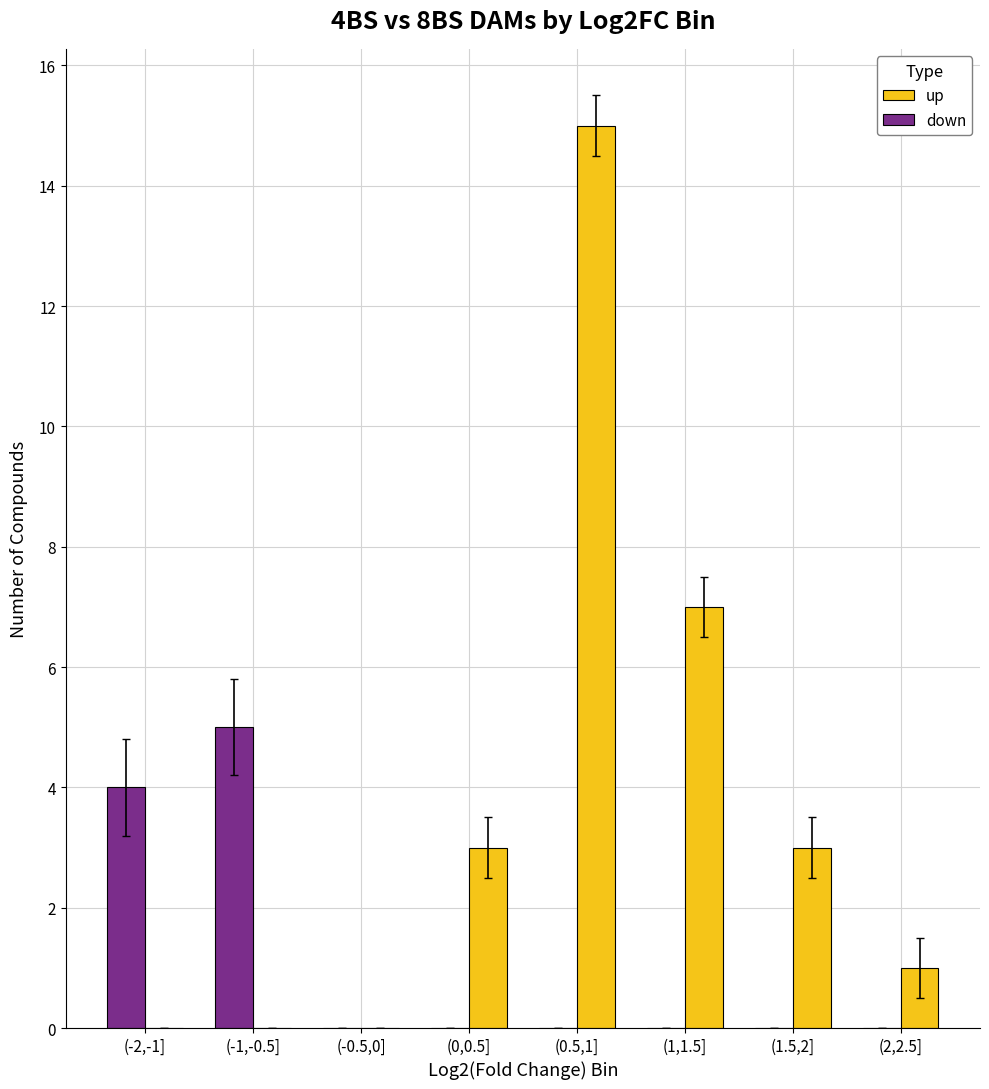

Which series has the largest range (max minus min)?

up